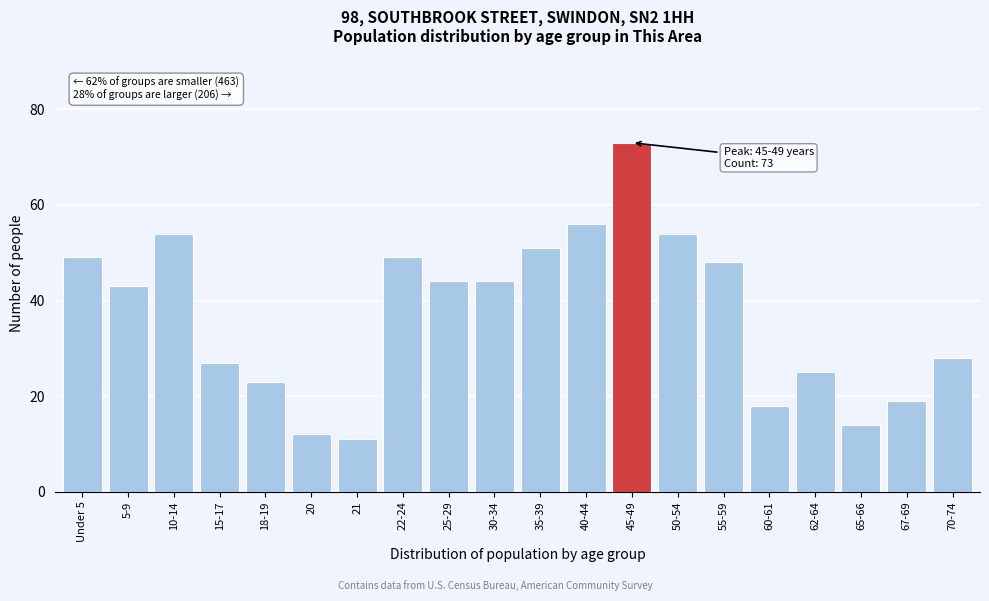

Reading right to left, list all the values displayed in this chart.

70-74=28	67-69=19	65-66=14	62-64=25	60-61=18	55-59=48	50-54=54	45-49=73	40-44=56	35-39=51	30-34=44	25-29=44	22-24=49	21=11	20=12	18-19=23	15-17=27	10-14=54	5-9=43	Under 5=49